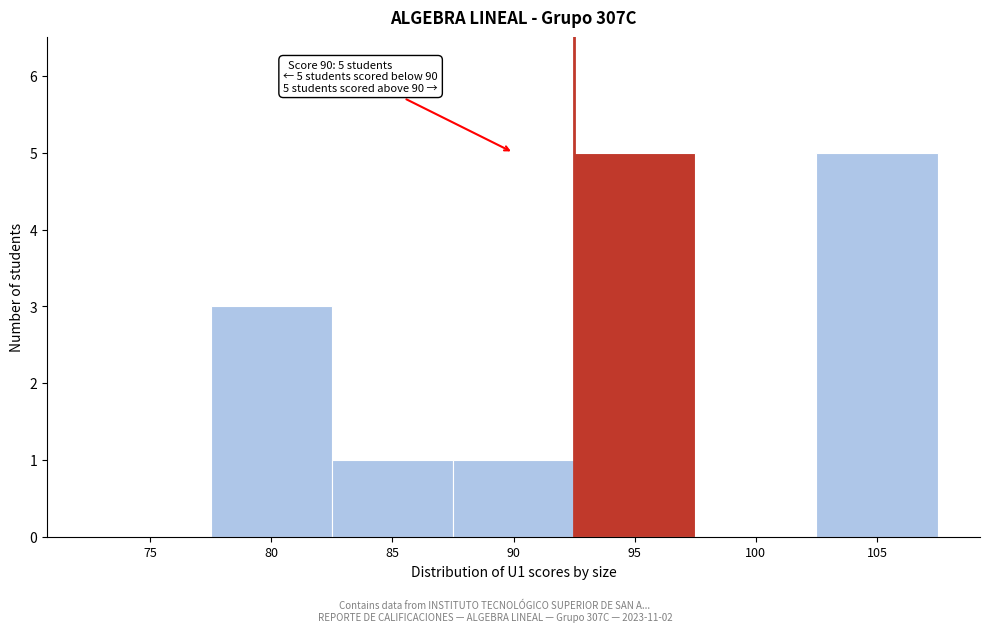

Reading left to right, list all the values displayed in this chart.

75=0	80=3	85=1	90=1	95=5	100=0	105=5